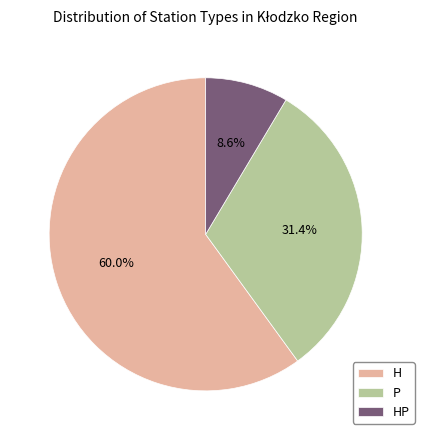

What portion of the pie excludes P?

68.6%